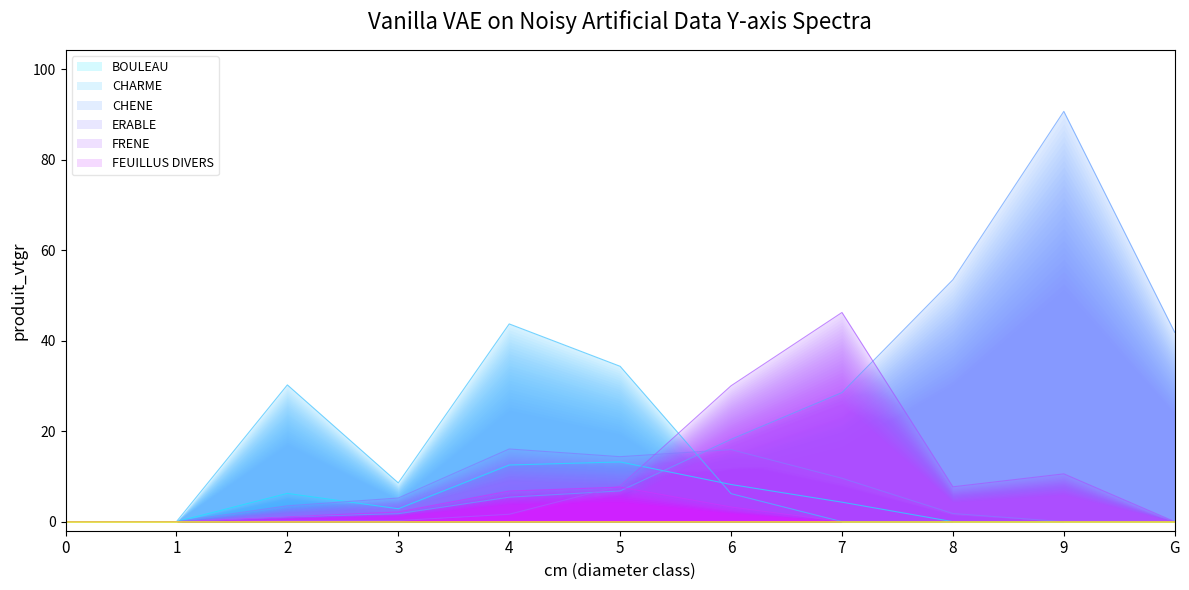

Is it true that BOULEAU equals 0.0 at G?

True